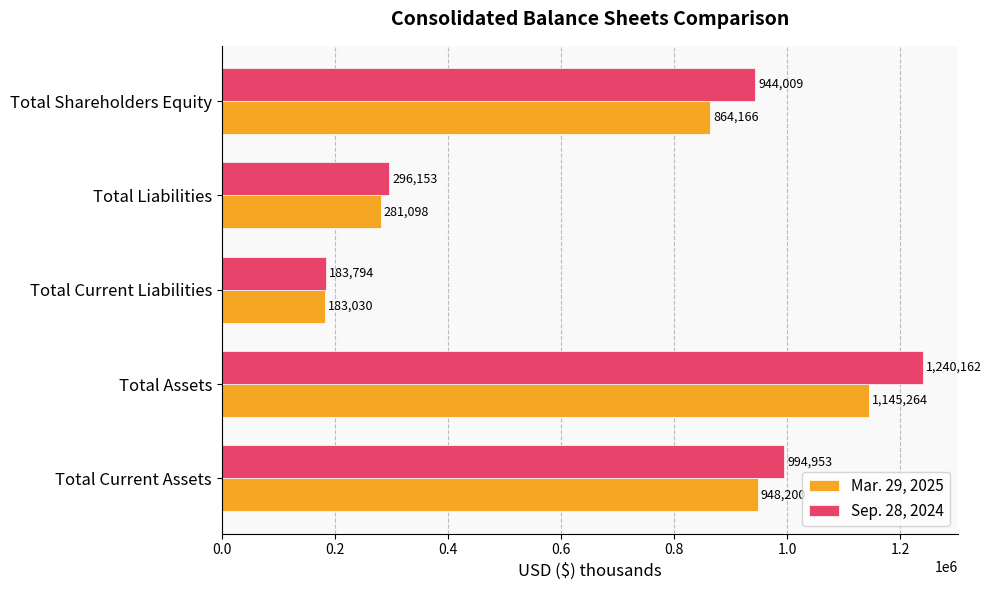

Read the Sep. 28, 2024 value at Total Current Liabilities.

183794